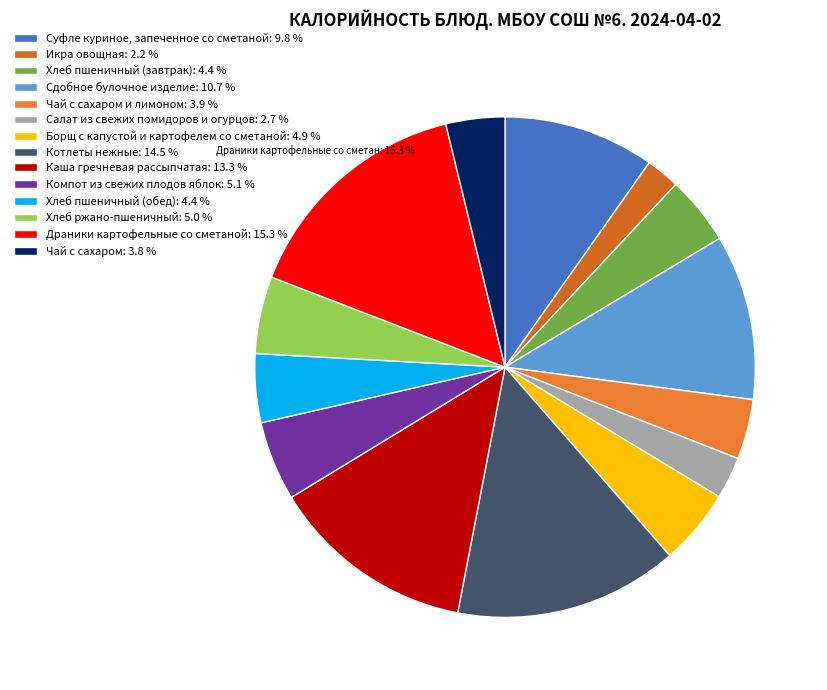

Which category has the biggest portion of the pie?

Драники картофельные со сметаной: 15.3 %